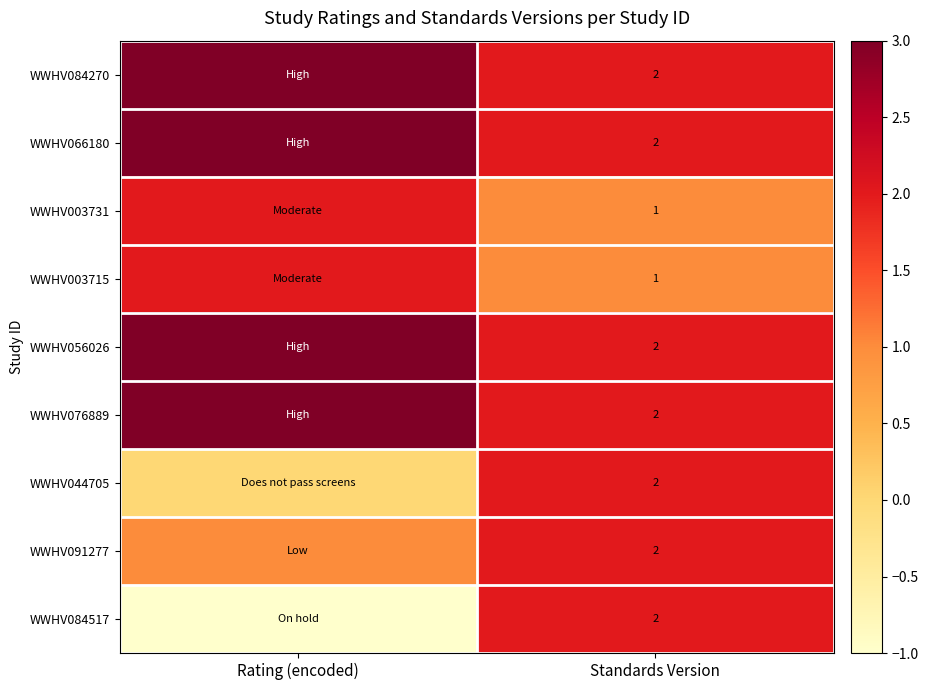

True or false: WWHV091277 has a value of 2 at Standards Version.

True